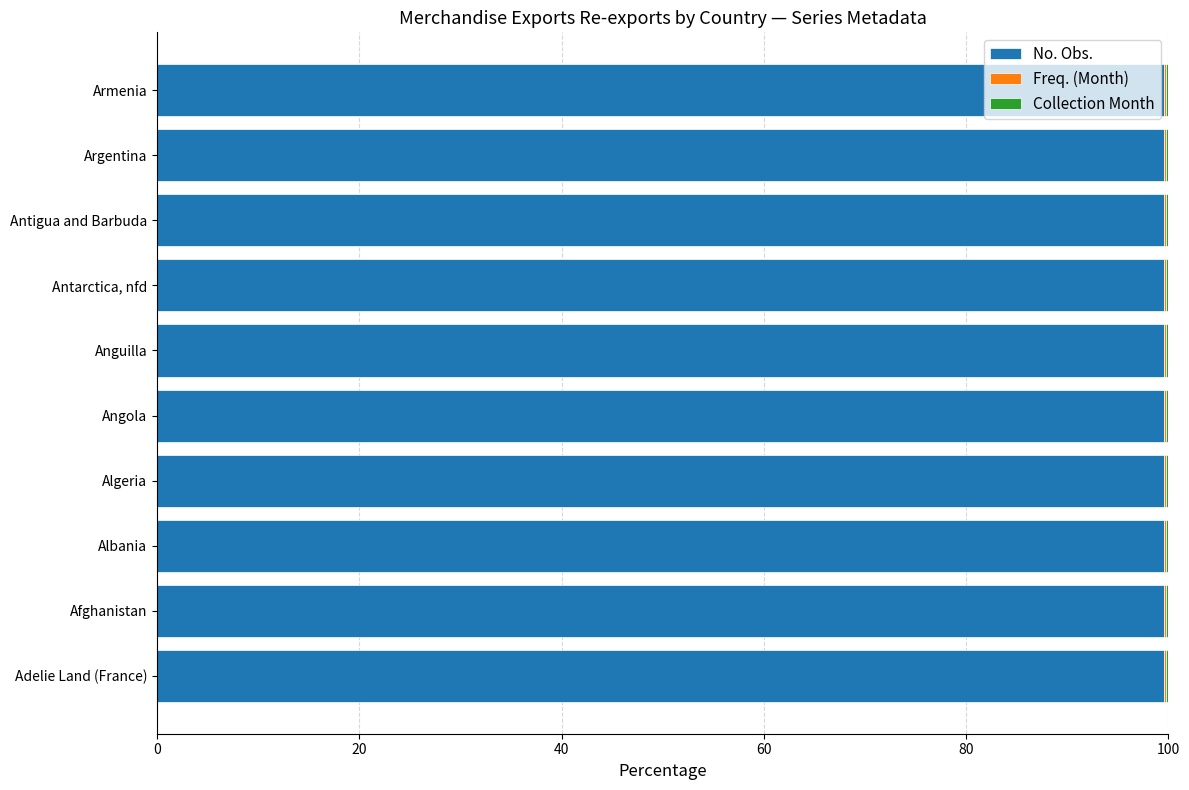

The No. Obs. series shows 131.6 at Antigua and Barbuda. True or false?

False